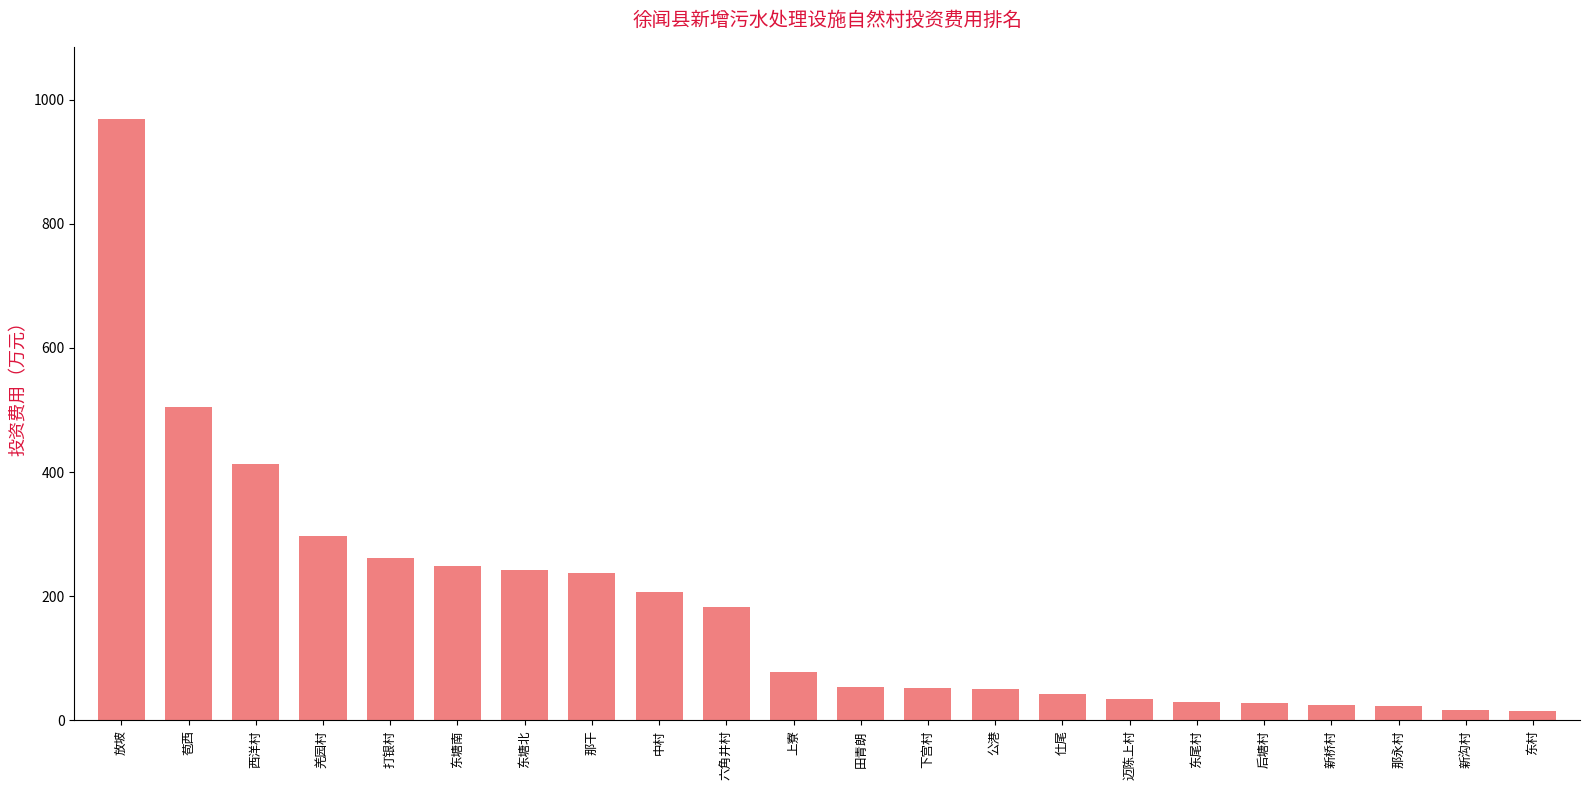

True or false: the data shows 50.2 at 公港.

True